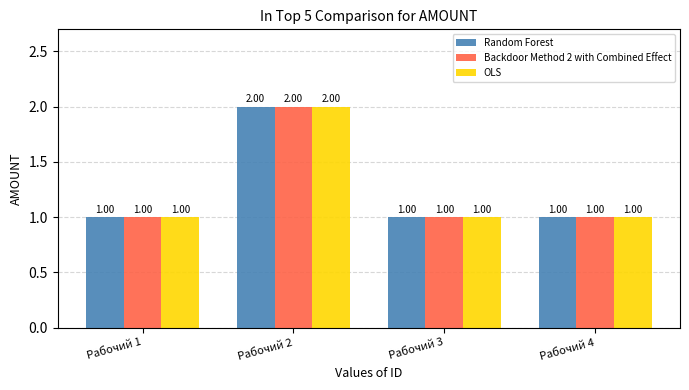

What is the total value across all series at Рабочий 2?

6